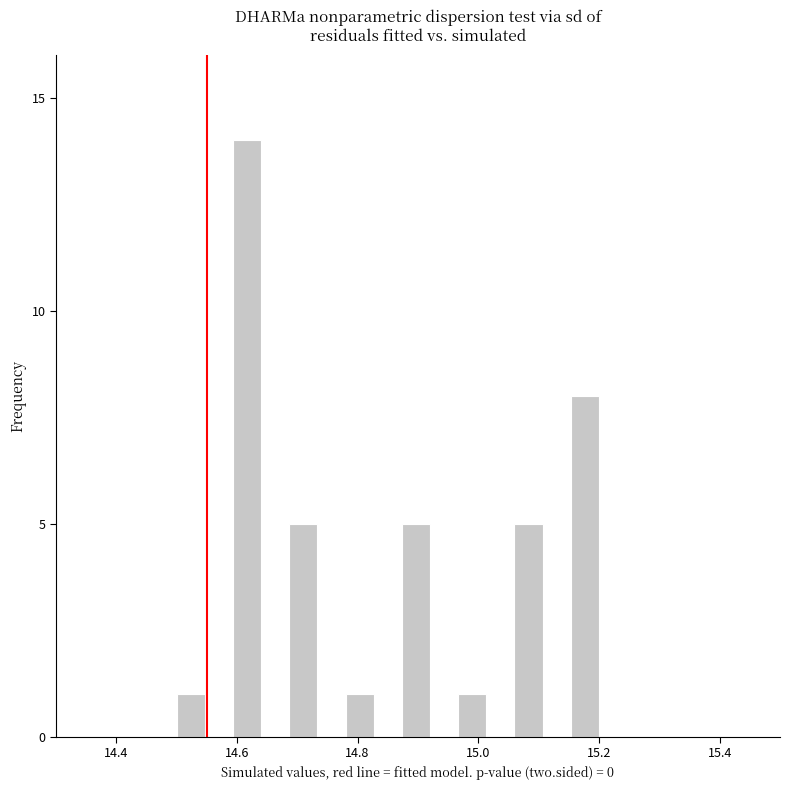

Read against the x-axis, roughly where is the centre of the tallest bar?

14.62